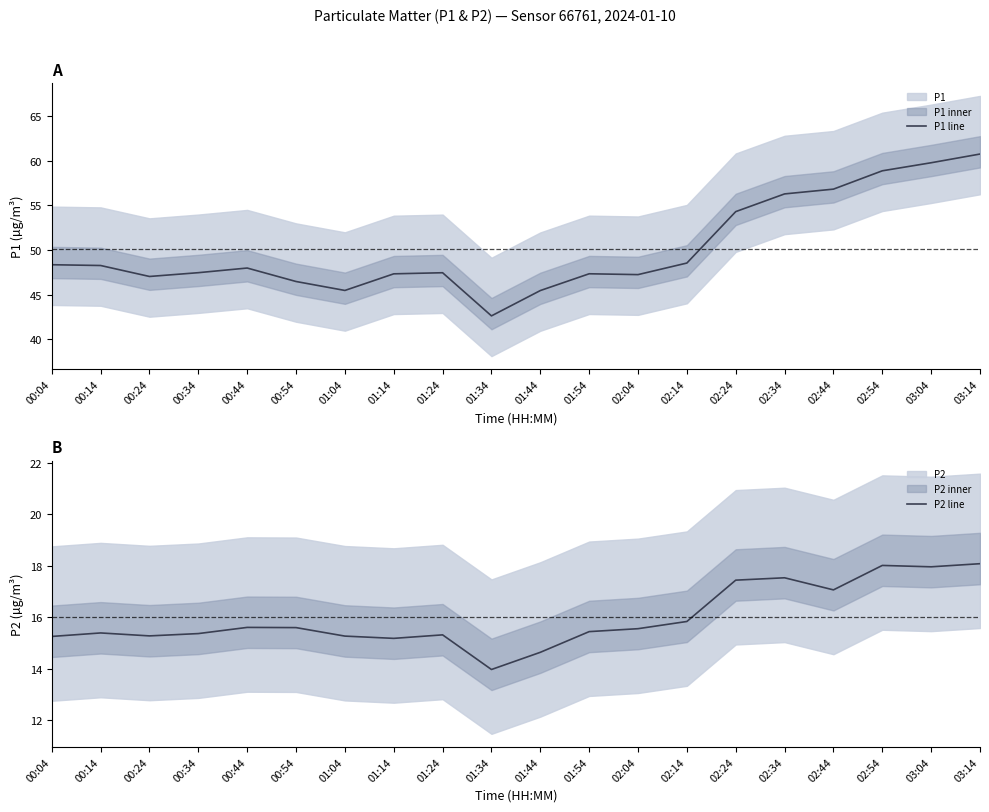

True or false: P1 line and P2 line intersect in this chart.

False